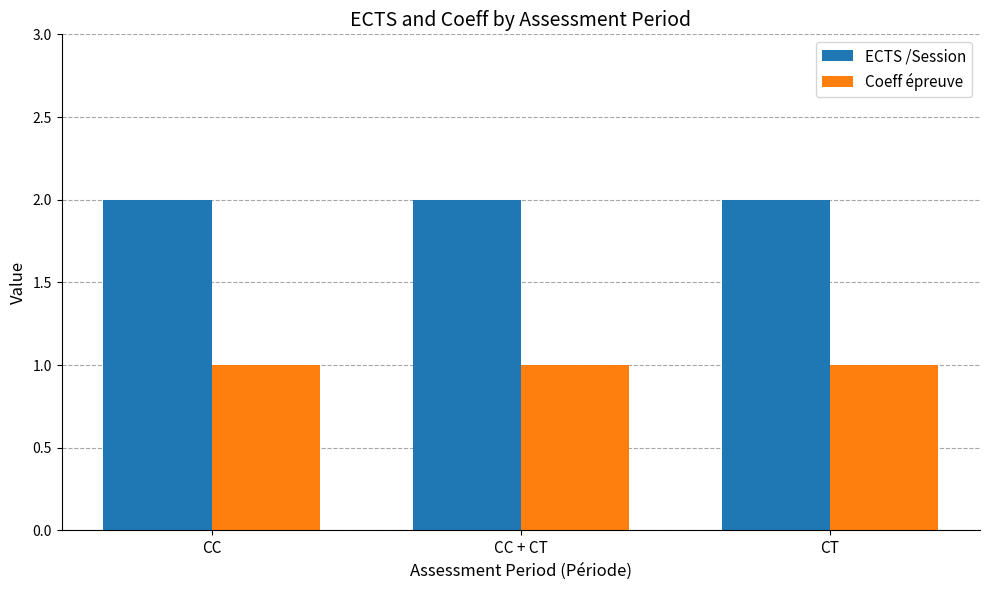

Reading left to right, transcribe all the data shown in this chart.

ECTS /Session: 2	2	2
Coeff épreuve: 1	1	1